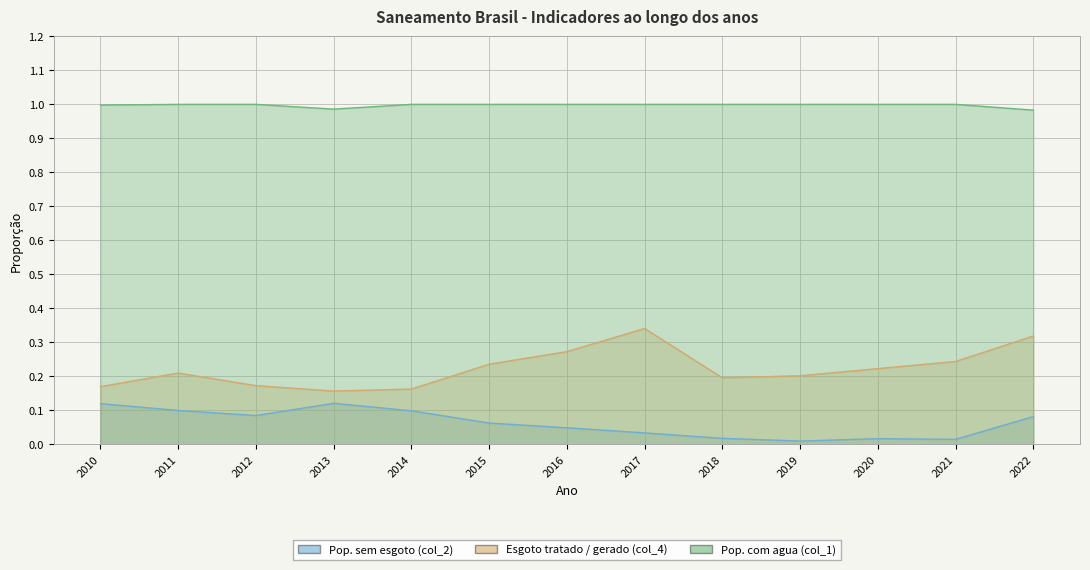

At which category does Esgoto tratado / gerado (col_4) reach its first local peak?

2011